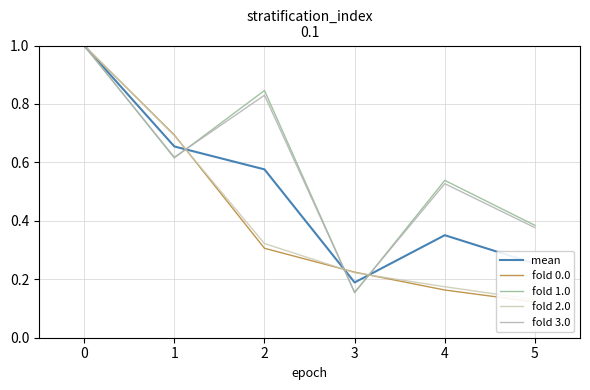

List the series in order of their peak value, lowest first.

mean, fold 0.0, fold 1.0, fold 2.0, fold 3.0